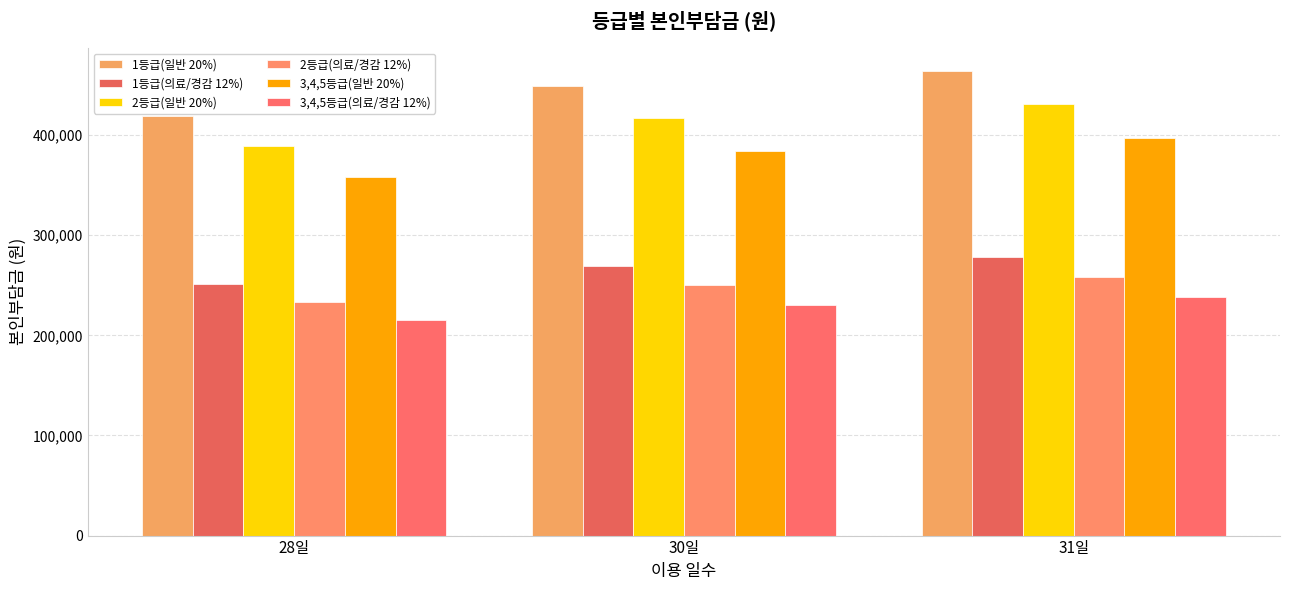

The 3,4,5등급(일반 20%) series shows 628908 at 30일. True or false?

False